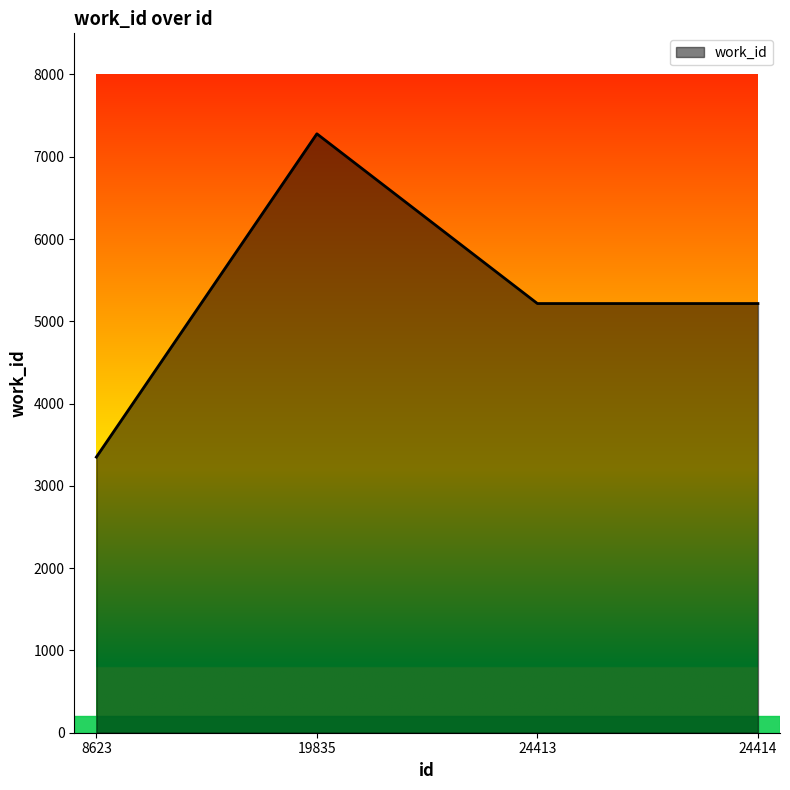

What is the difference between the values at 24414 and 8623?

1866